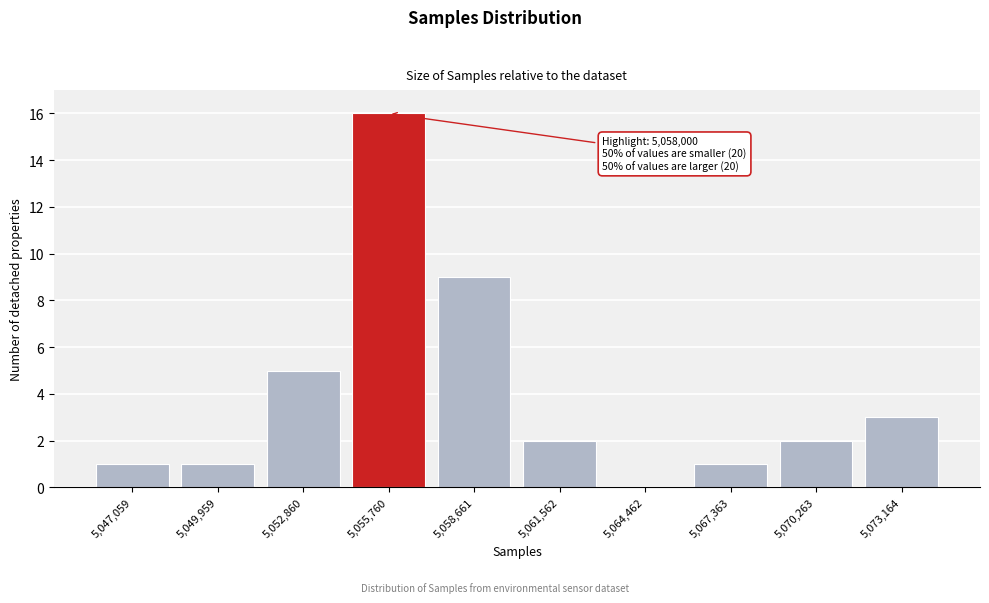

Reading left to right, what are all the values shown in this chart?

5,047,059=1	5,049,959=1	5,052,860=5	5,055,760=16	5,058,661=9	5,061,562=2	5,064,462=0	5,067,363=1	5,070,263=2	5,073,164=3